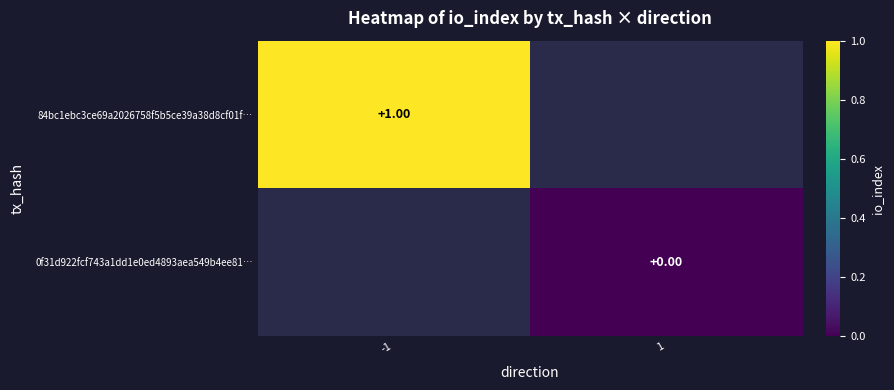

Count the number of data series in this chart.

2